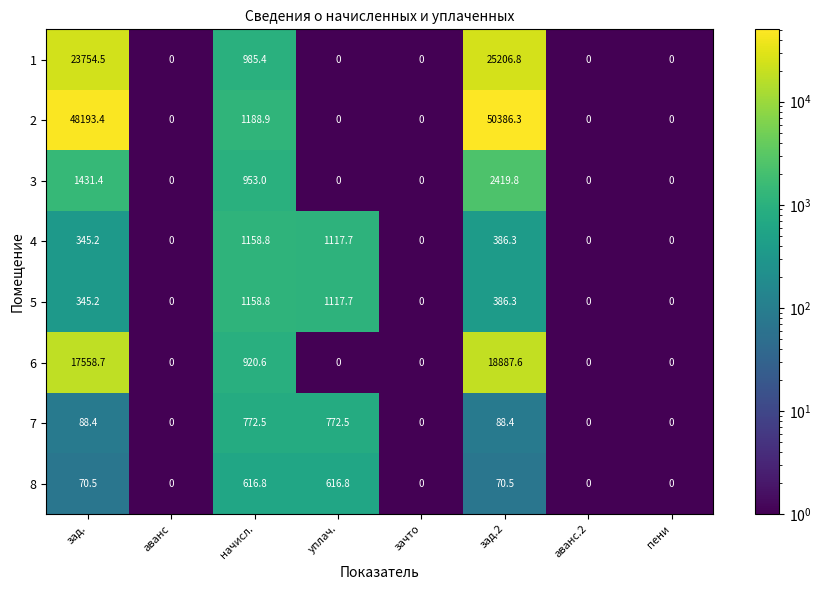

At how many categories does at least one series exceed 1033?

4